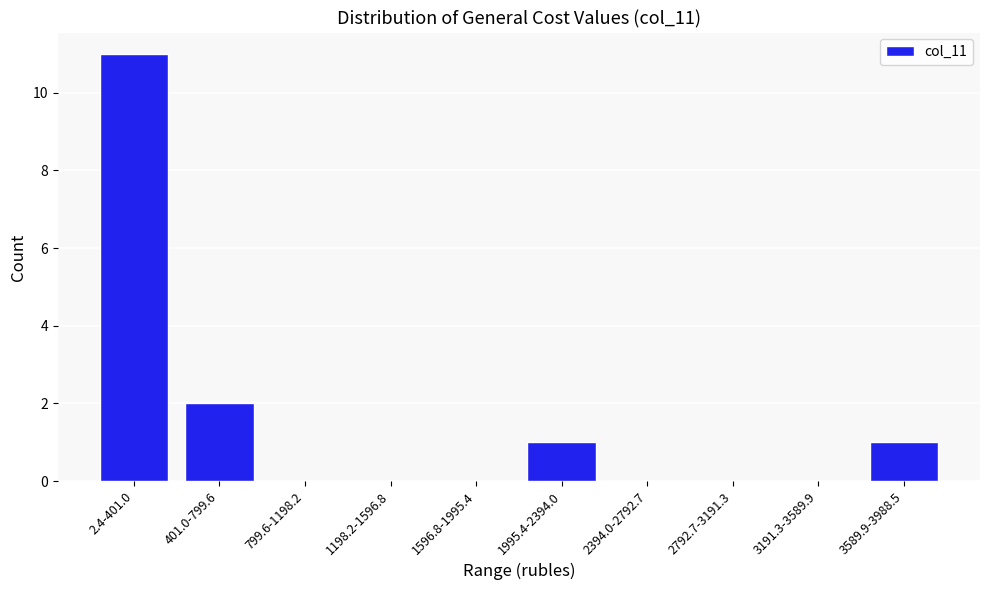

Reading left to right, list all the values displayed in this chart.

2.4-401.0=11	401.0-799.6=2	799.6-1198.2=0	1198.2-1596.8=0	1596.8-1995.4=0	1995.4-2394.0=1	2394.0-2792.7=0	2792.7-3191.3=0	3191.3-3589.9=0	3589.9-3988.5=1